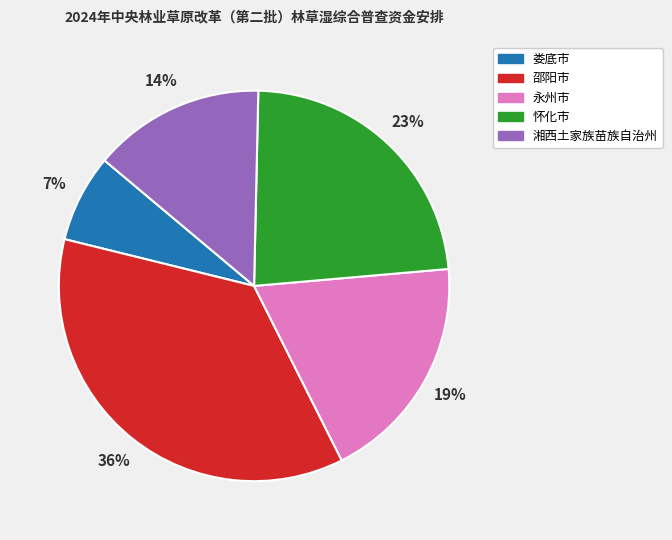

The 怀化市 slice represents 31% of the pie. True or false?

False